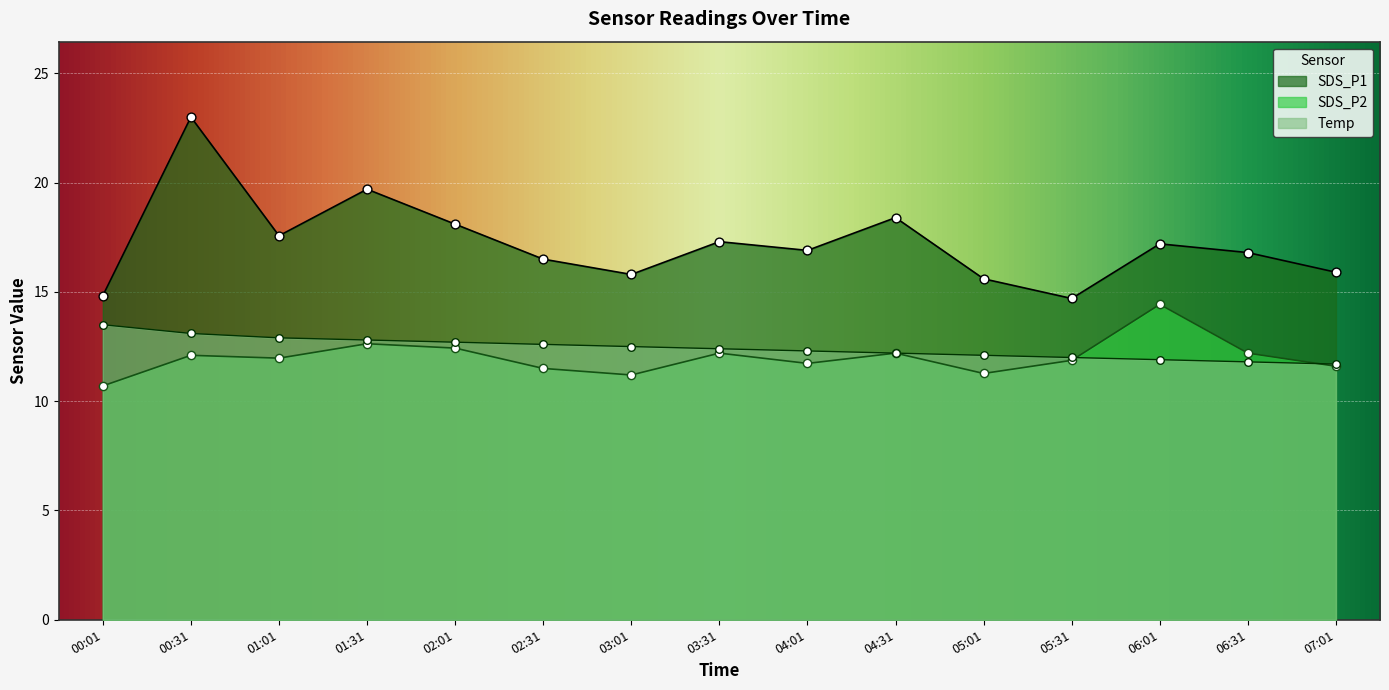

Which series has the largest Y range (max minus min)?

SDS_P1